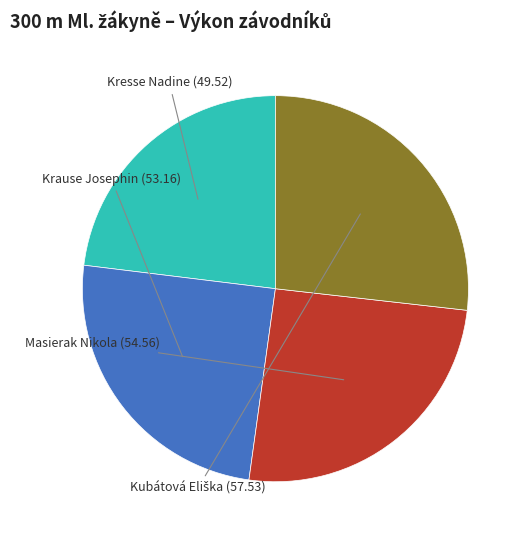

Does any single category account for the majority?

No